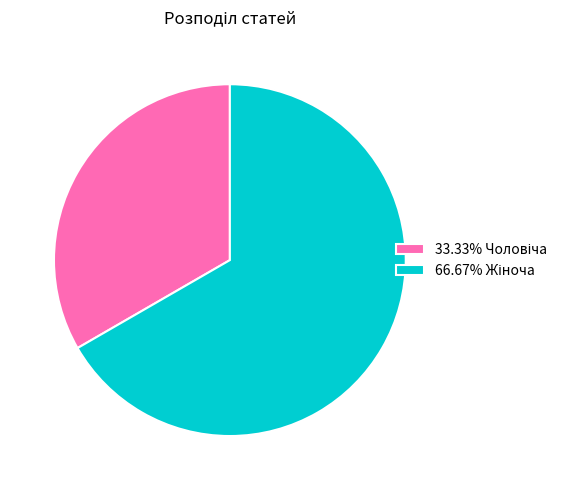

Is there any slice that represents more than half of the pie?

Yes